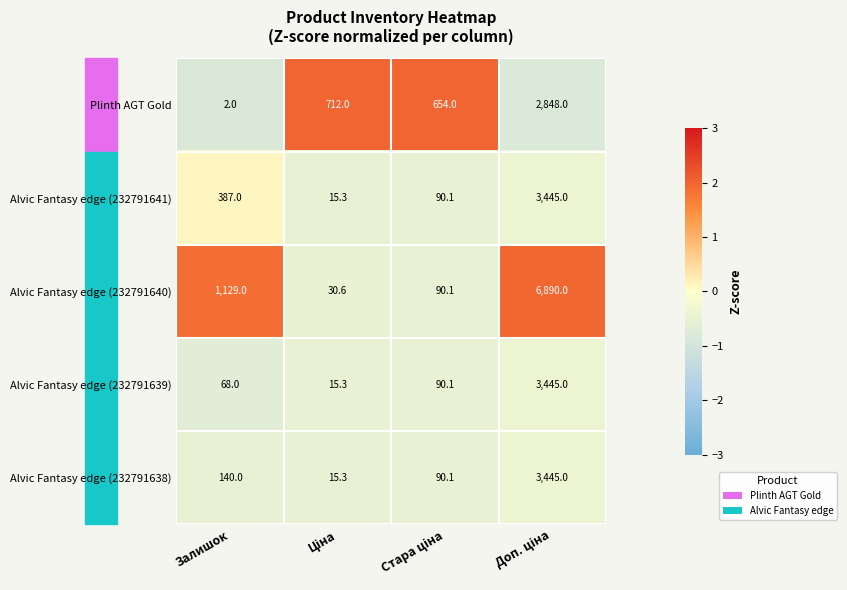

What is the difference between the highest and lowest values at Залишок?

1127.0